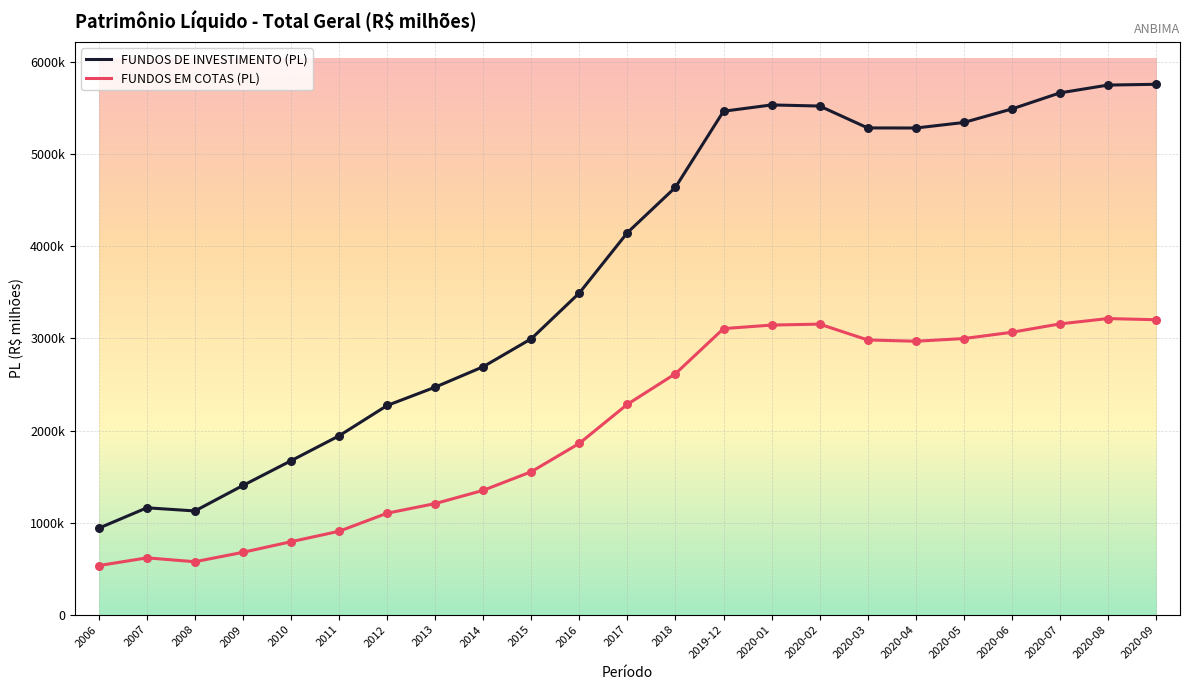

What are all the series names shown in the legend?

FUNDOS DE INVESTIMENTO (PL), FUNDOS EM COTAS (PL)